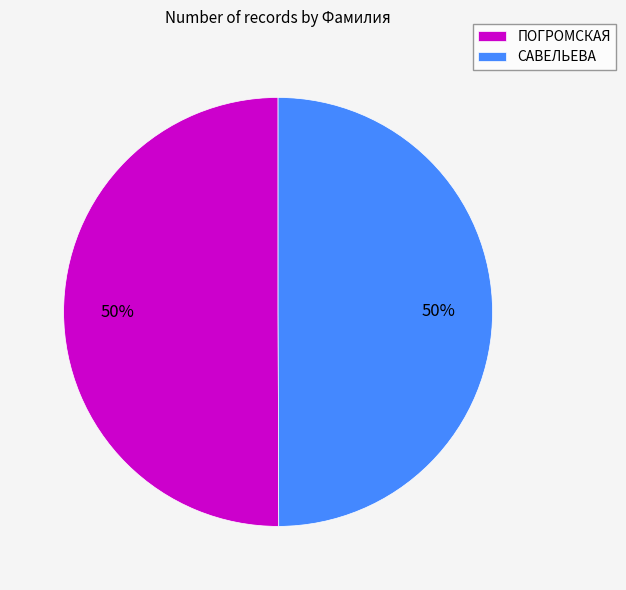

How many slices are in this pie chart?

2